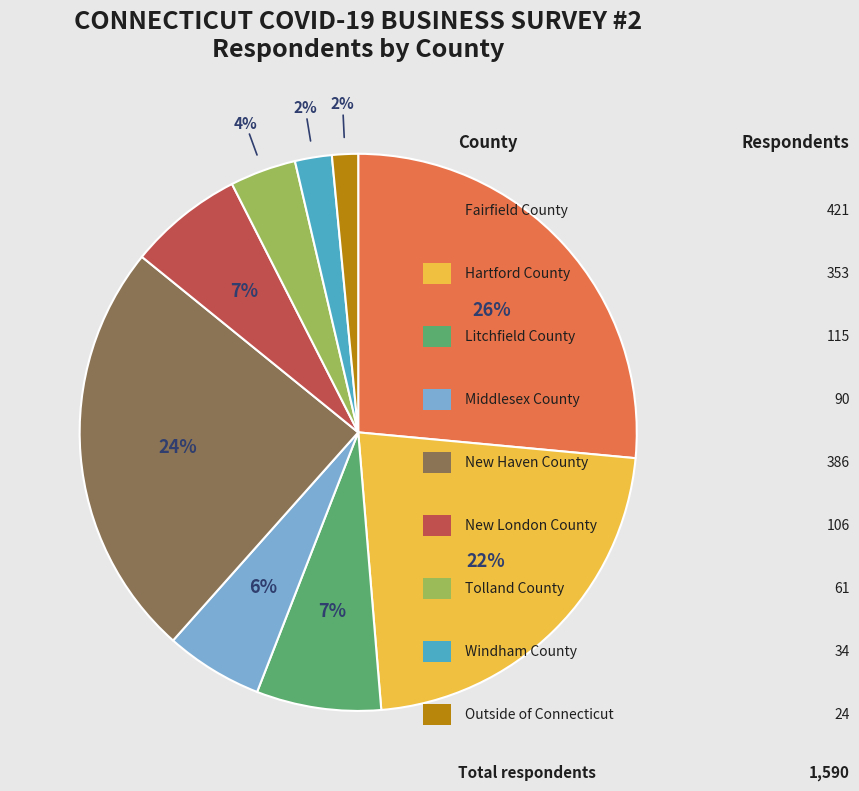

Is there any slice that represents more than half of the pie?

No